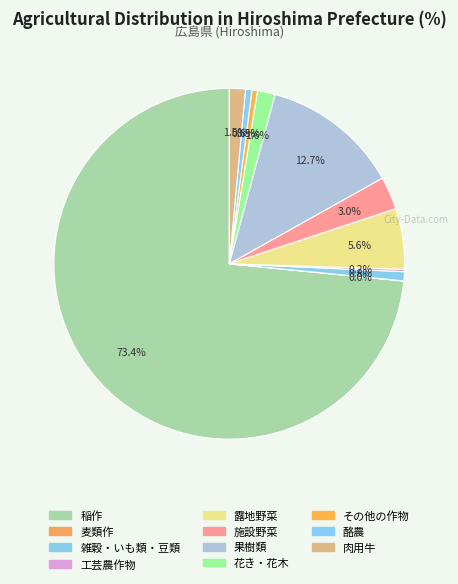

What is the majority slice?

稲作